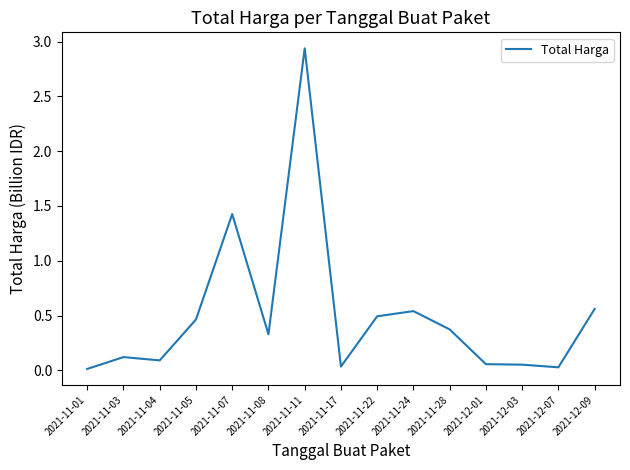

What position from the left is 2021-11-03?

2